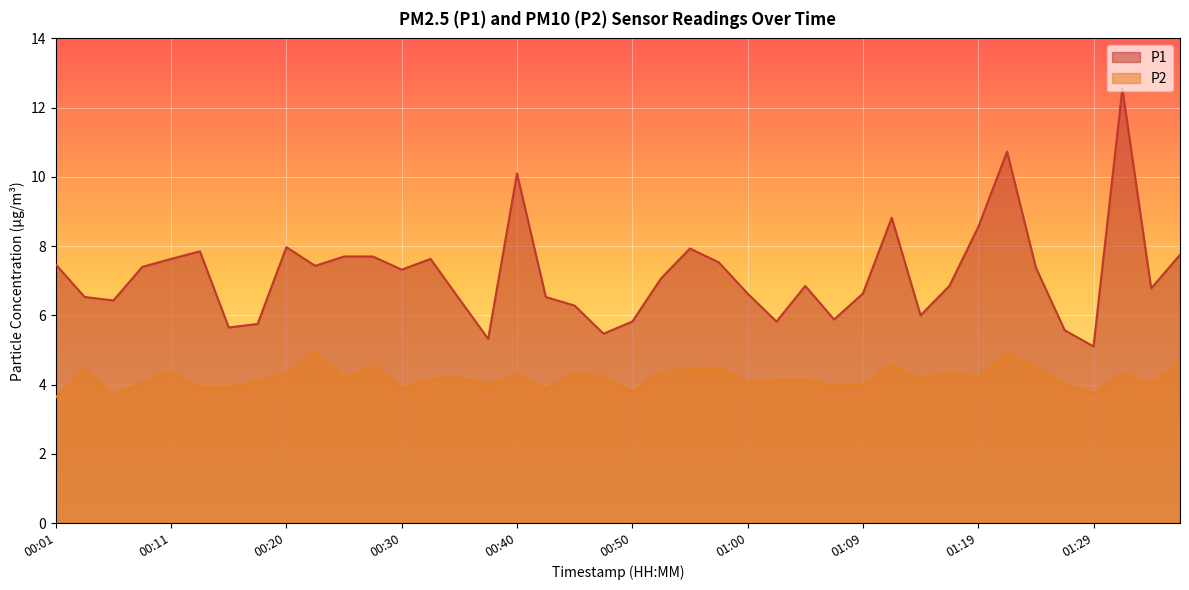

What is the difference between the second highest and minimum values in the P2 series?

1.3